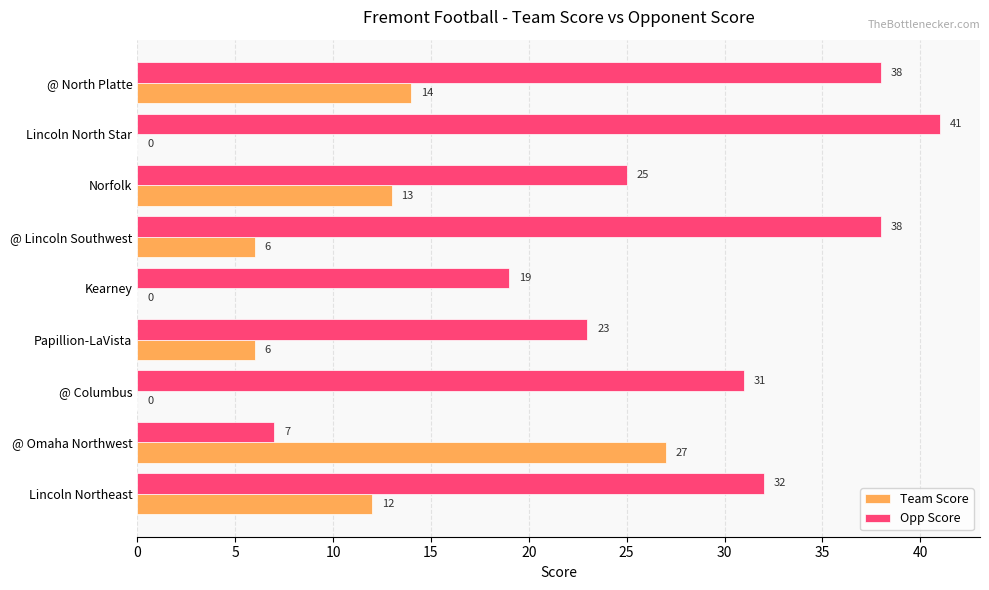

Between @ Columbus and Norfolk, which series saw the biggest shift?

Team Score